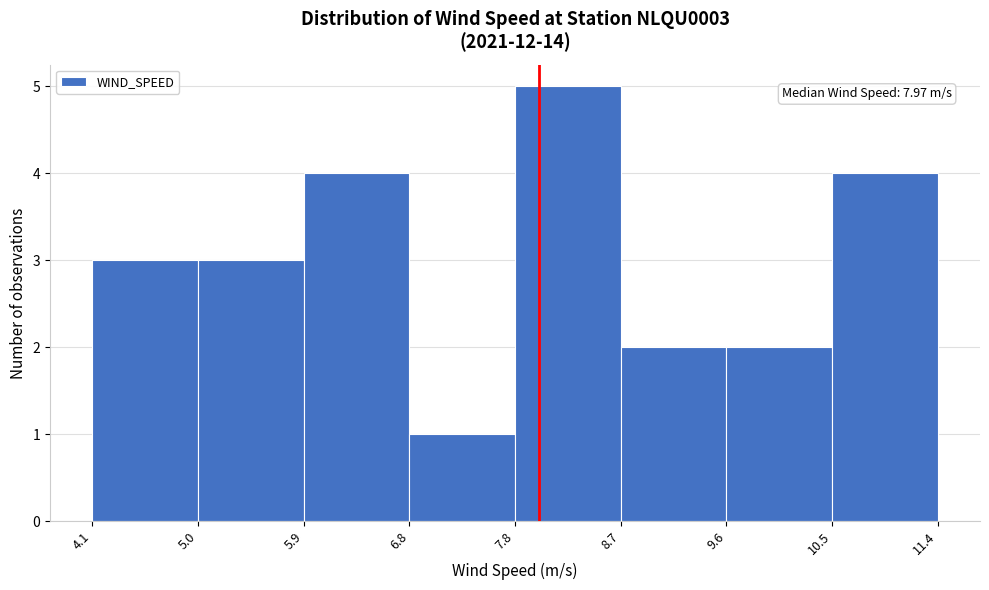

Which range on the x-axis has the tallest bar?

7.8 to 8.7